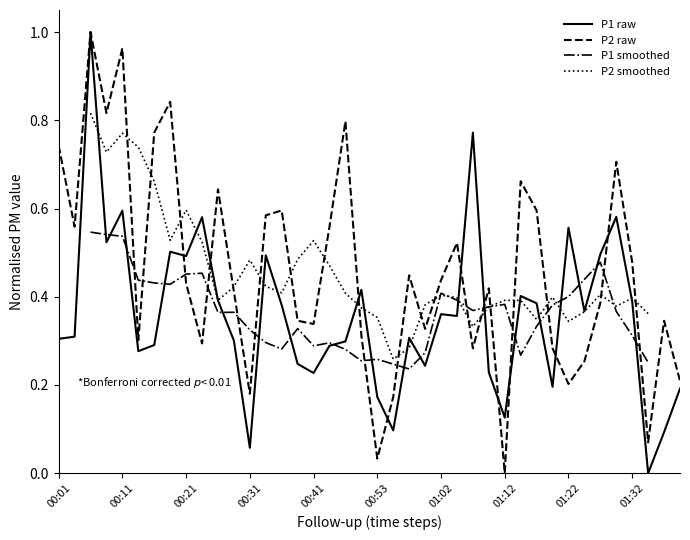

What is the difference between the maximum and second lowest values in the P1 series?

0.9